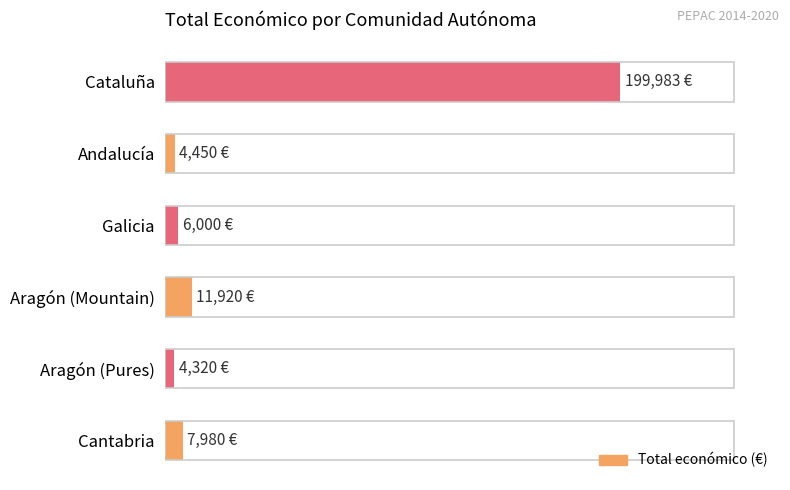

What is the average value?

39109